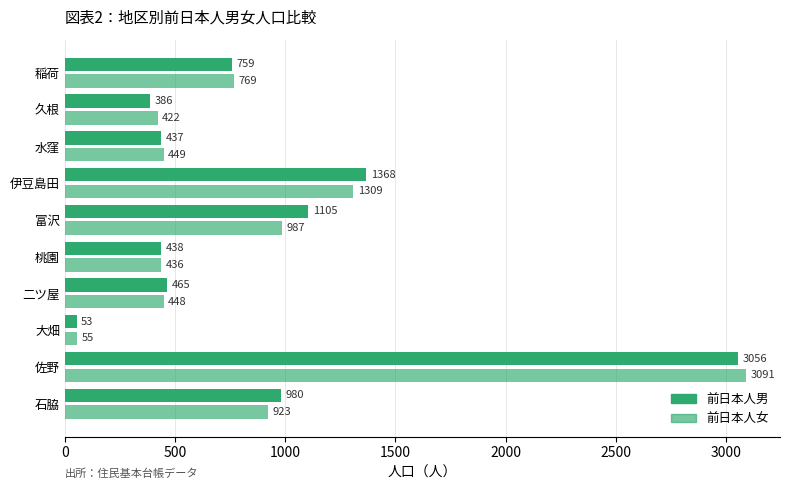

How many data points does each series have?

10